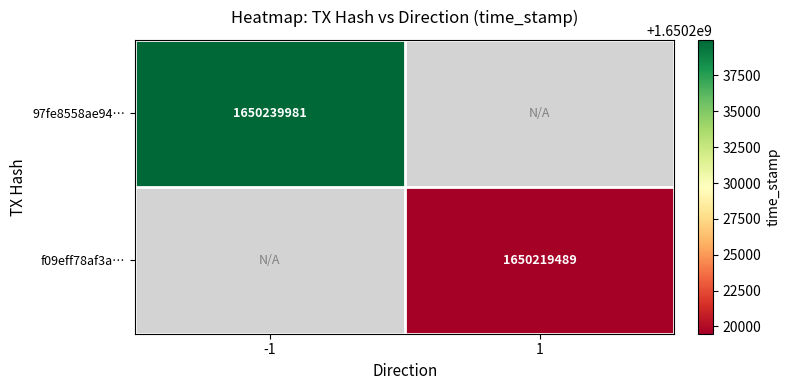

Is it true that f09eff78af3a… equals 2367042800 at 1?

False